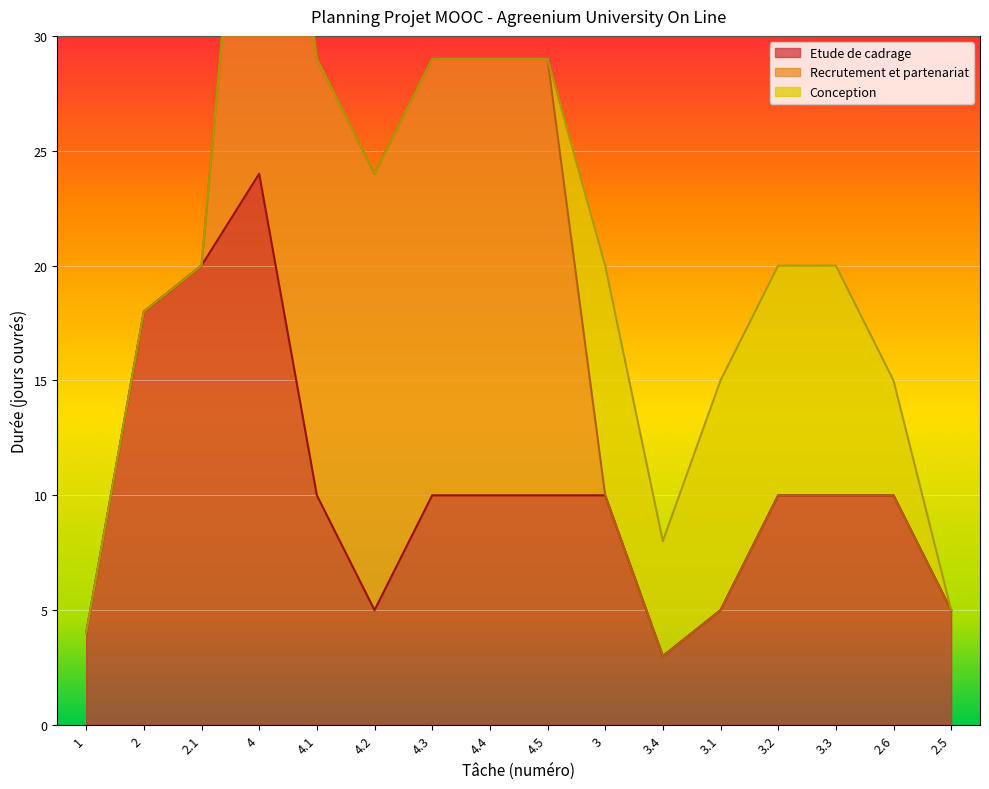

True or false: Conception and Etude de cadrage intersect in this chart.

False